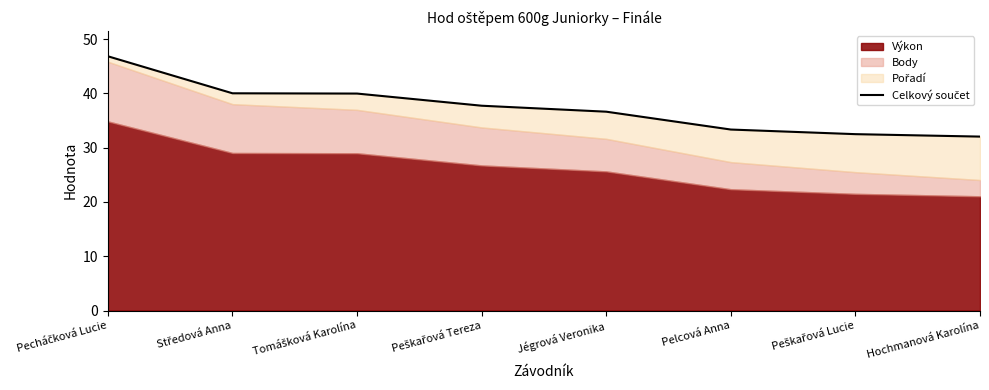

What is the value of the 2nd point from the left?

40.0